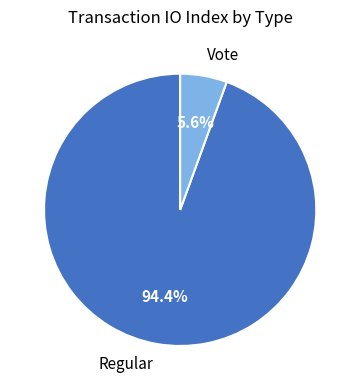

Between Vote and Regular, which is larger?

Regular